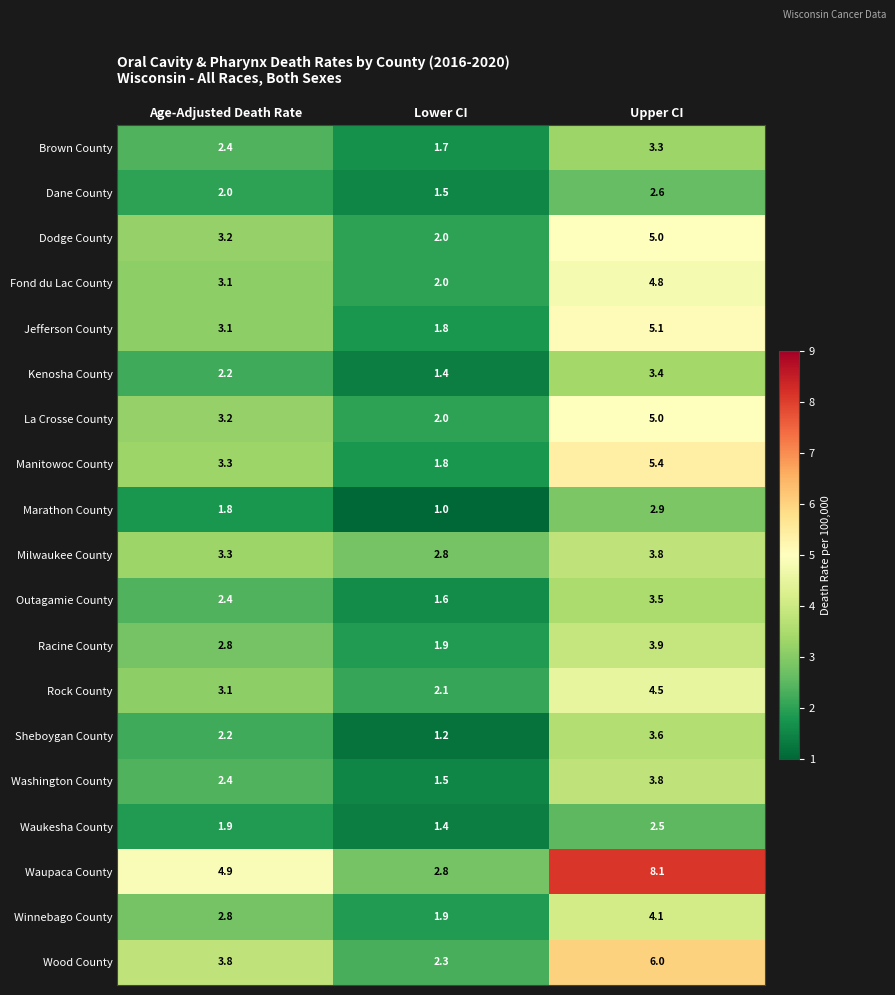

Where is Washington County nearest to the value 2?

Age-Adjusted Death Rate